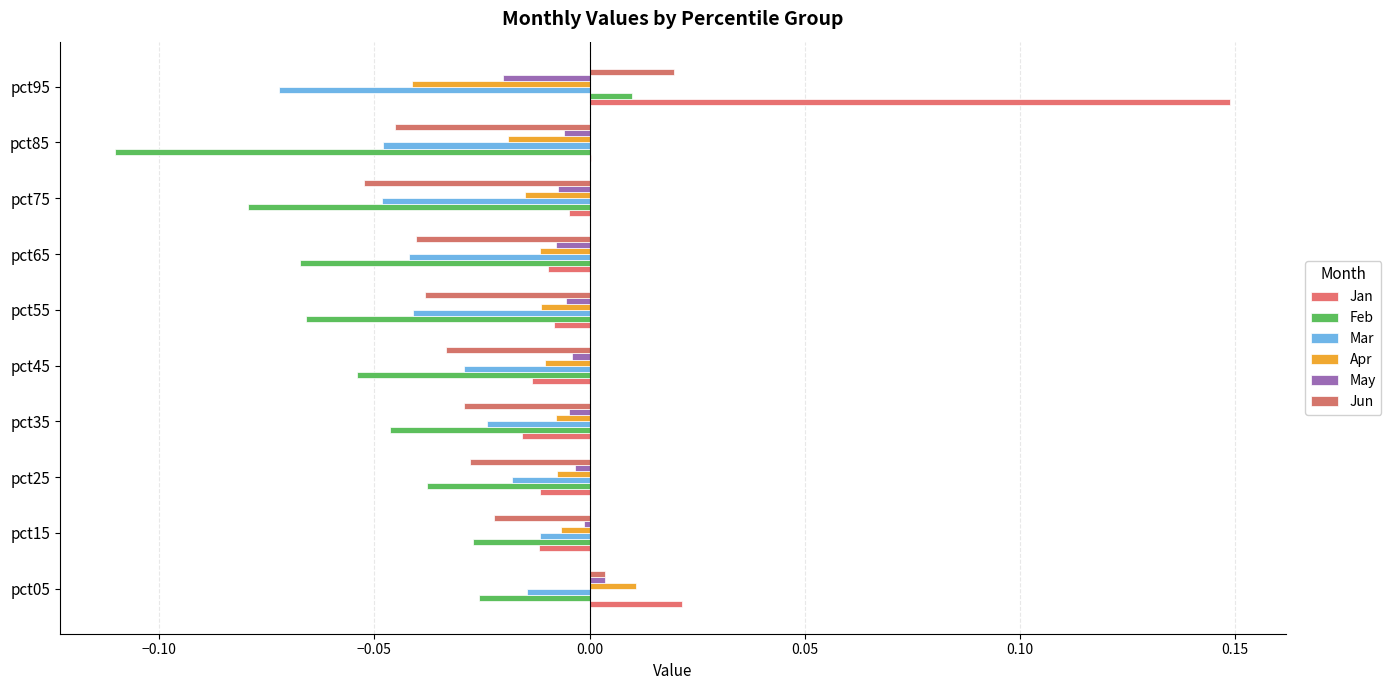

How many values in the Apr series exceed 0?

1